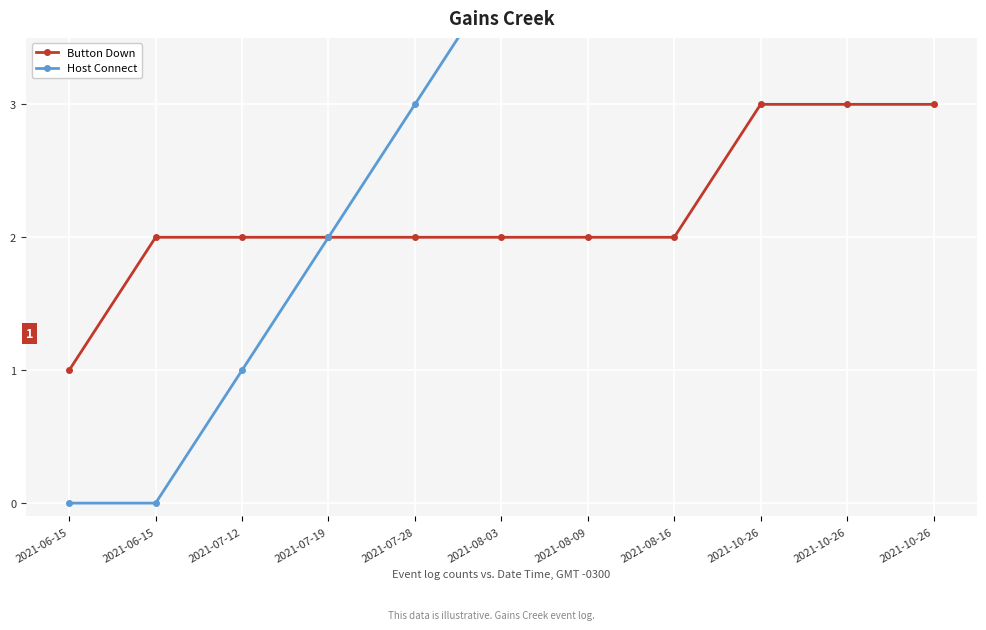

Which series has the largest total across all categories?

Host Connect